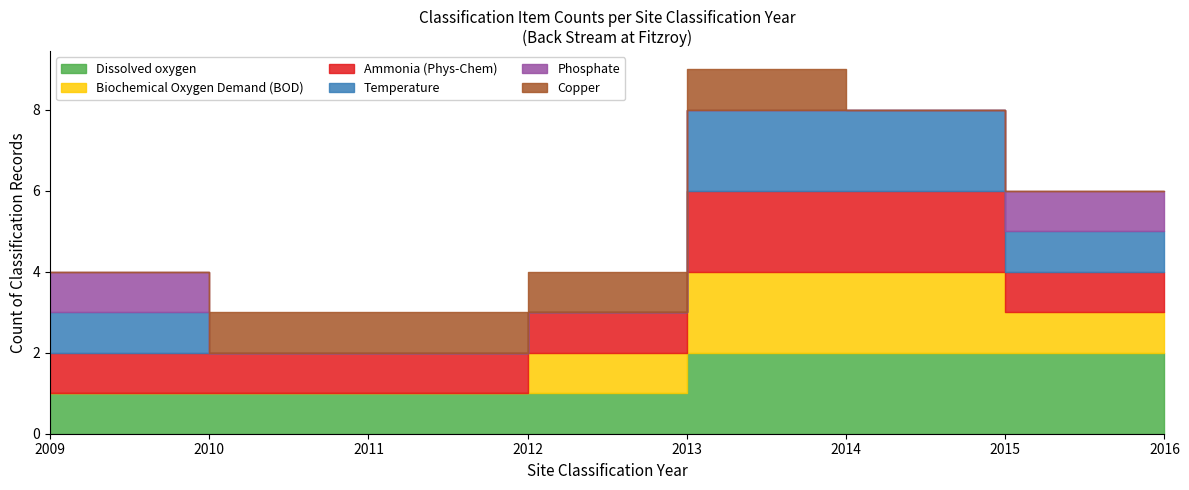

Which series changed the most between 2009 and 2010?

Temperature